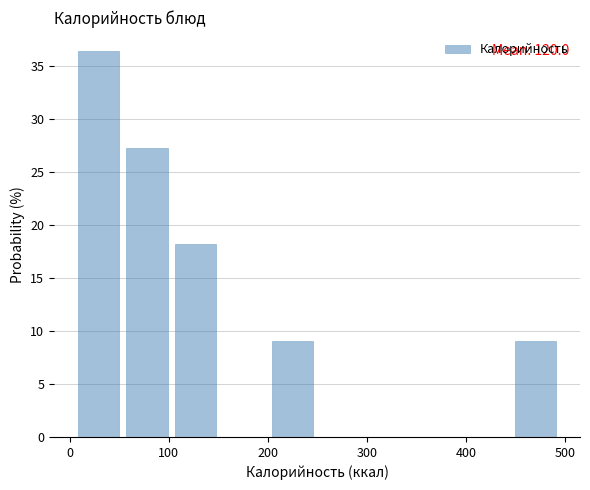

Which range on the x-axis has the tallest bar?

10 to 60